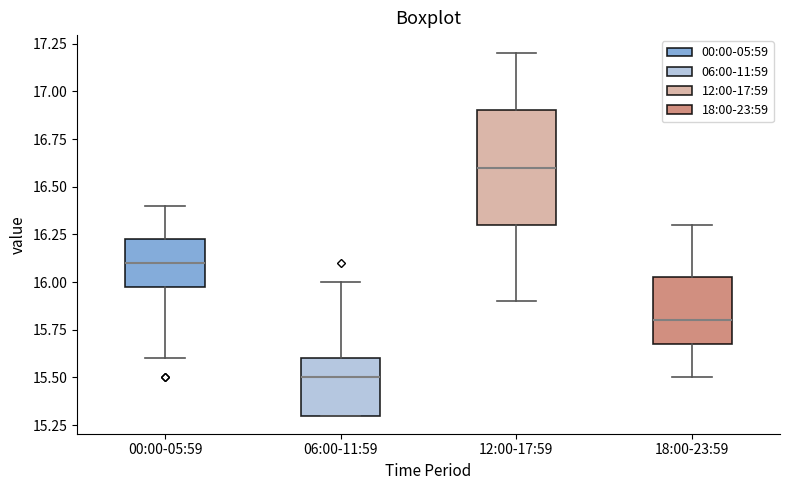

Reading left to right, transcribe this box plot: for each box, give where its median line is, the range the box spans, and where its two whiskers end, as read against the y-axis. The values are not printed on the chart, so give them approximately, as read against the axis.

00:00-05:59: median 16.10, box 16.00 to 16.25, whiskers 15.60 to 16.40
06:00-11:59: median 15.50, box 15.30 to 15.60, whiskers 15.30 to 16.00
12:00-17:59: median 16.60, box 16.30 to 16.90, whiskers 15.90 to 17.20
18:00-23:59: median 15.80, box 15.70 to 16.05, whiskers 15.50 to 16.30